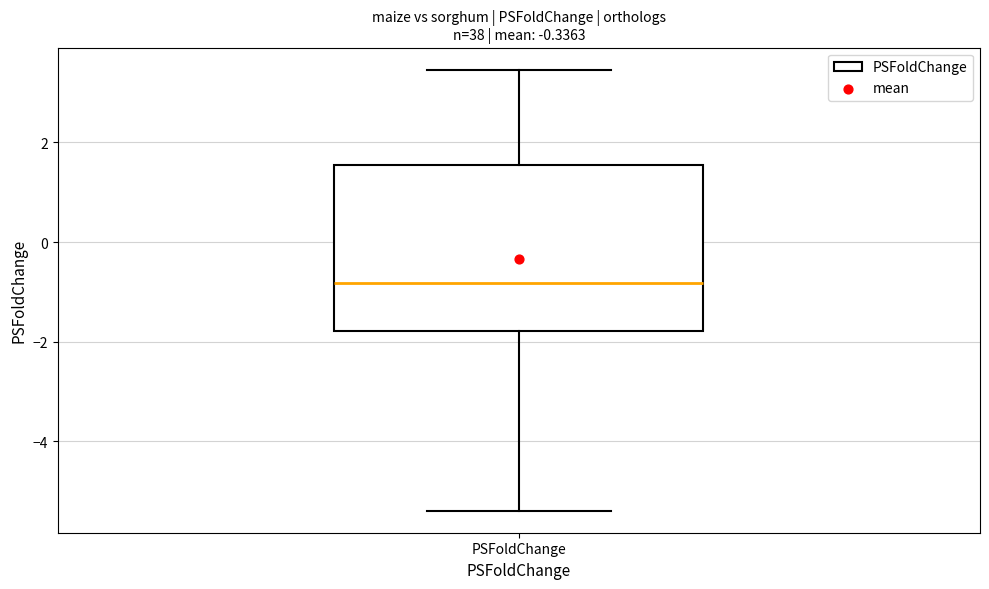

Where does the lower whisker of the box for PSFoldChange end on the y-axis? The values are not printed on the chart, so give them approximately, as read against the axis.

-5.4